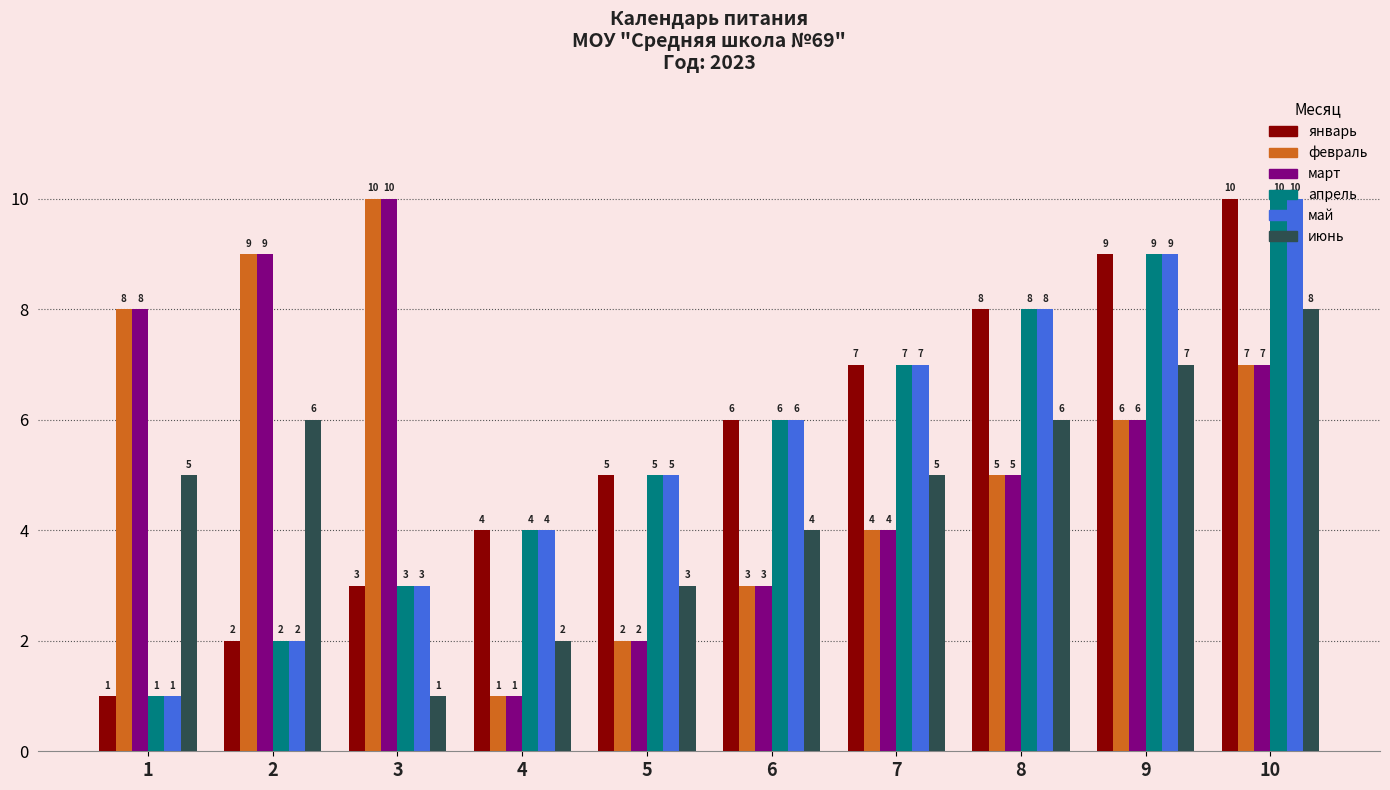

What is the difference between the highest and lowest values at 7?

3